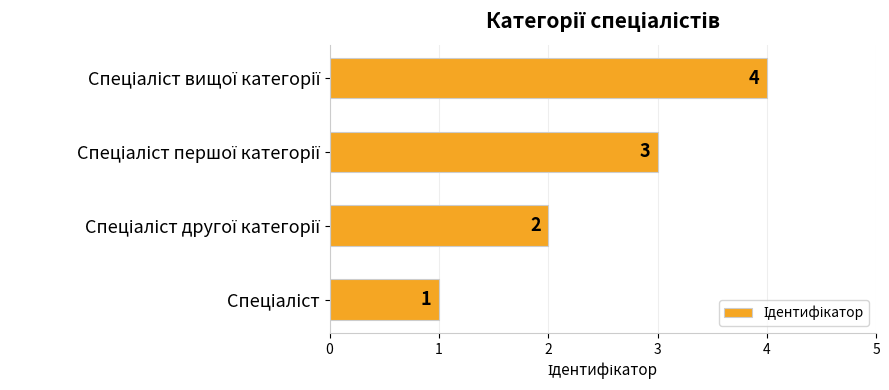

What is the difference between the maximum and minimum values?

3